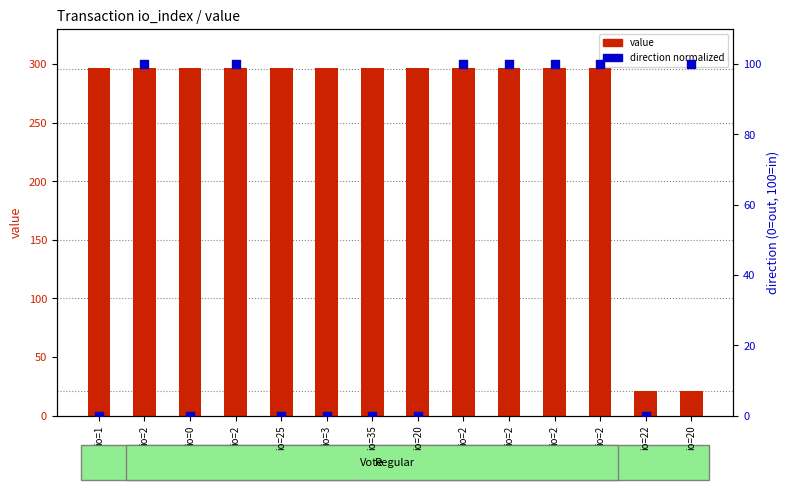

Which series contains the highest Y value?

value